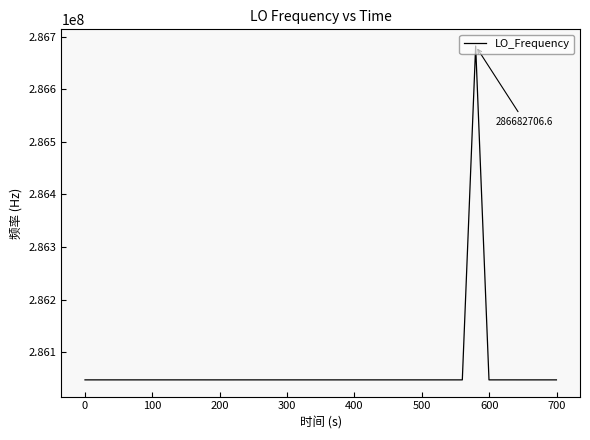

What is the minimum value shown in the chart?

286046996.5